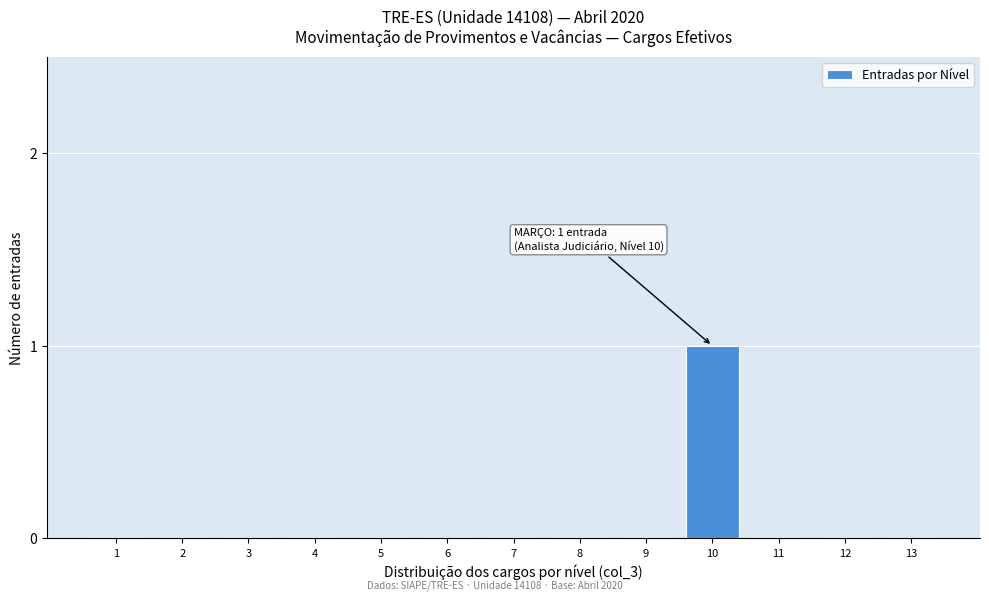

Reading right to left, what are all the values shown in this chart?

13=0	12=0	11=0	10=1	9=0	8=0	7=0	6=0	5=0	4=0	3=0	2=0	1=0